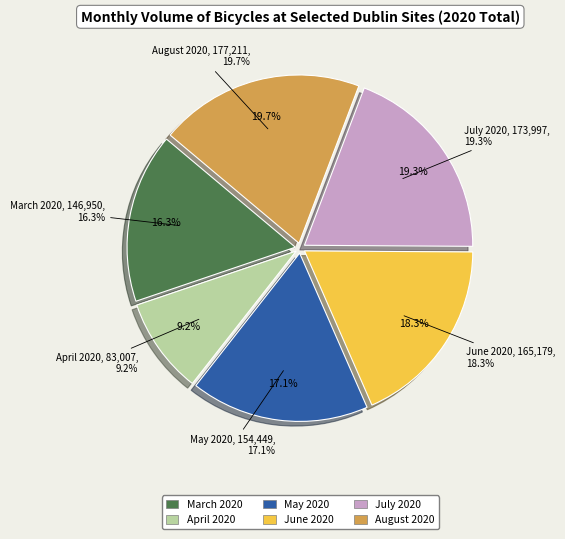

Between April 2020 and June 2020, which is larger?

June 2020